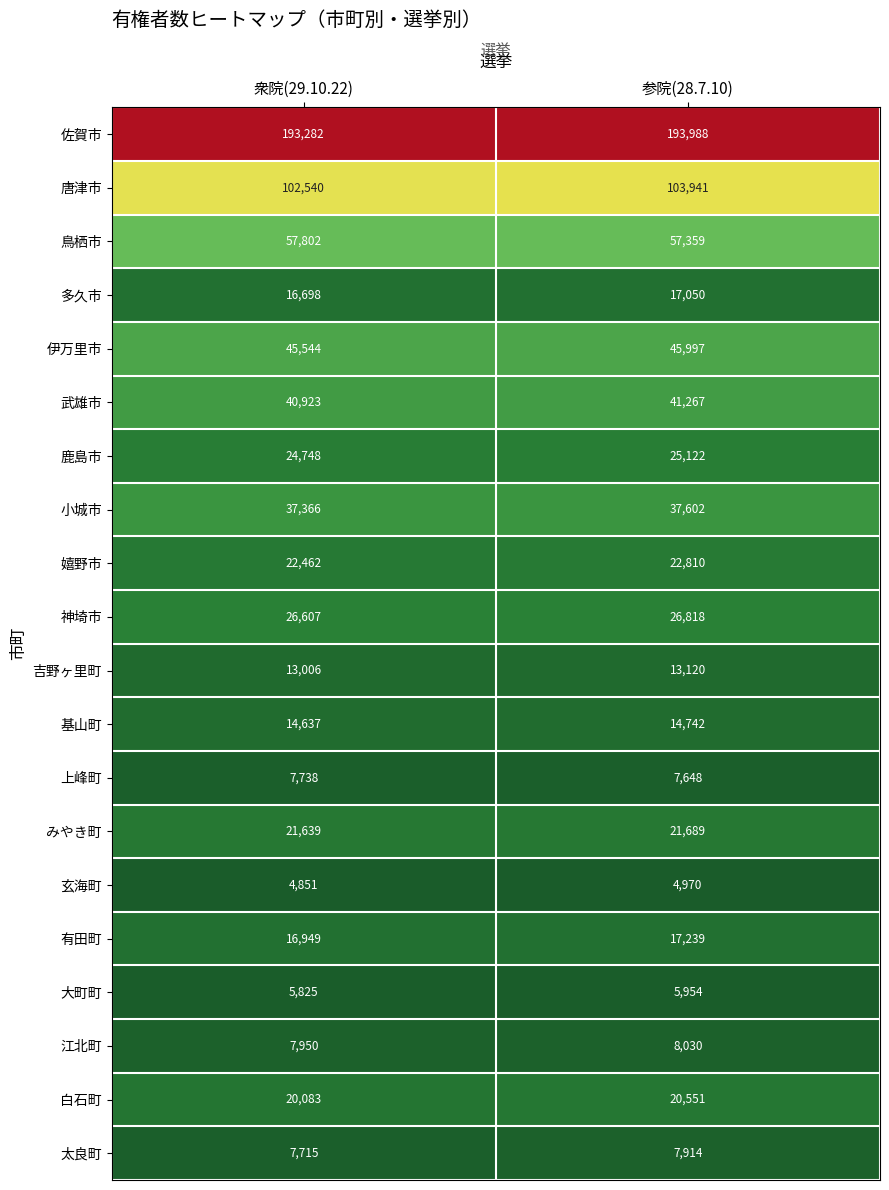

Which series has the widest spread of values?

唐津市